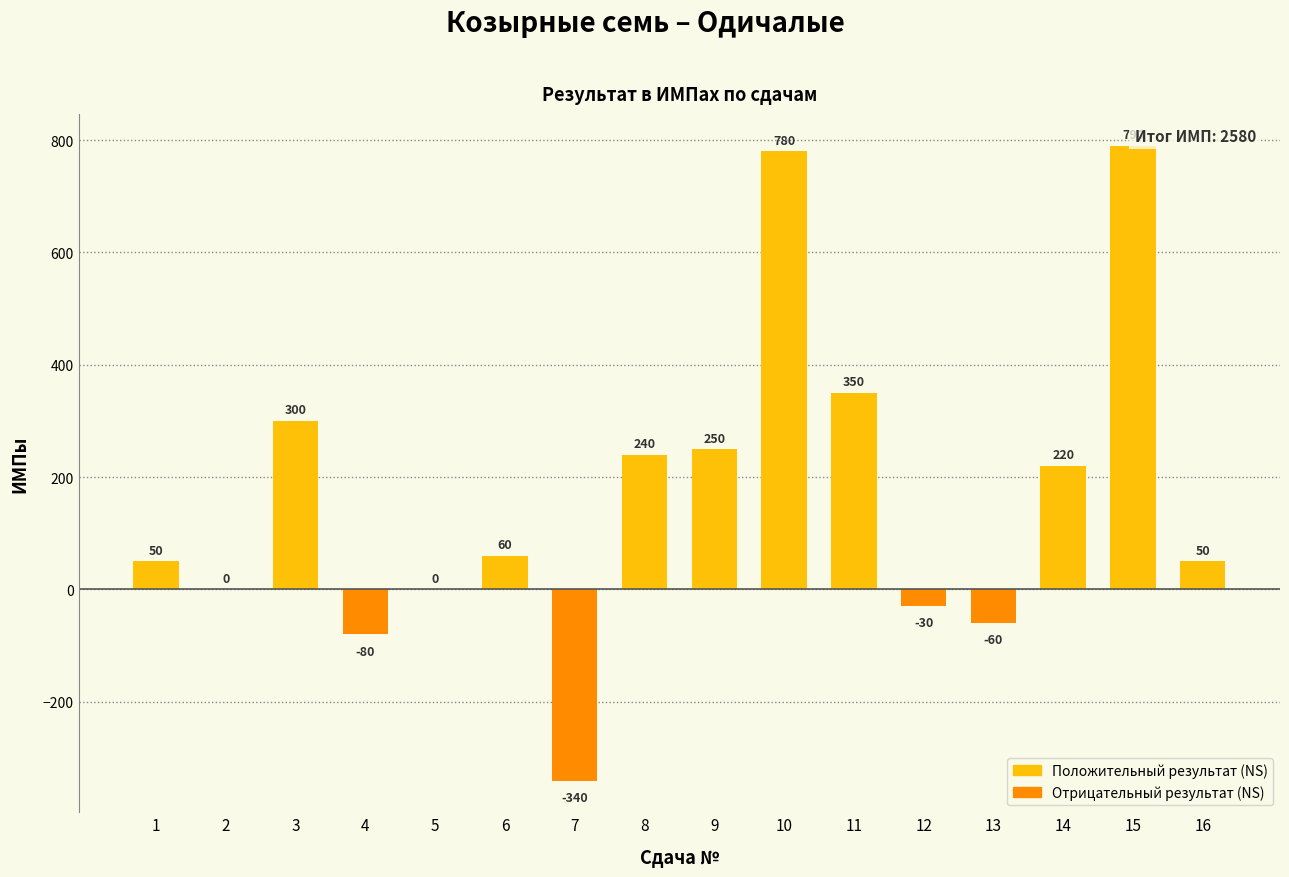

At which category does the chart reach its peak across all series?

15